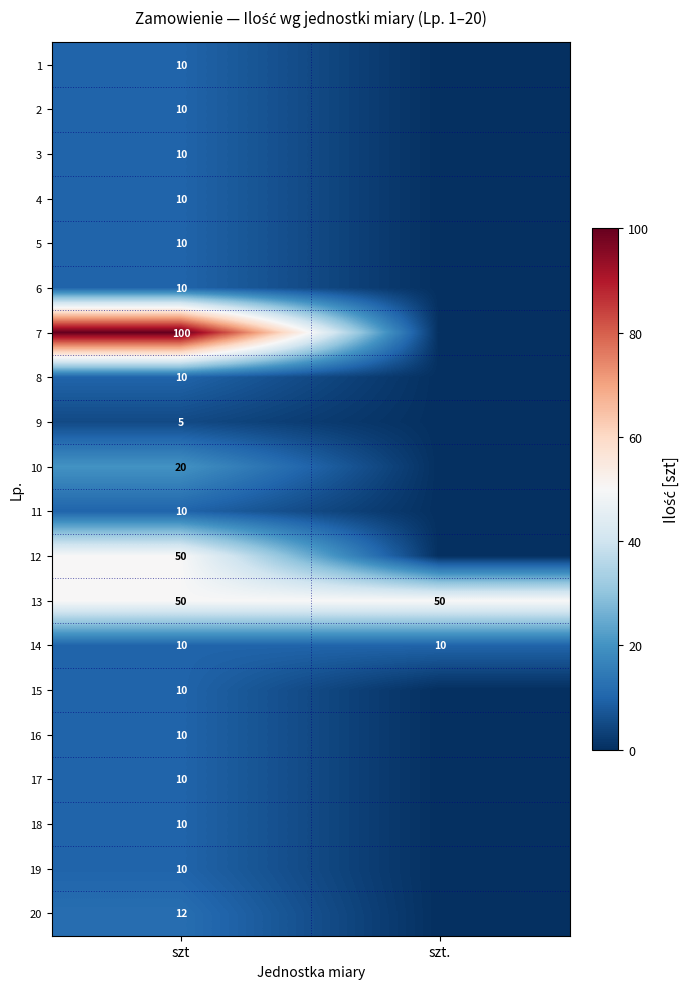

What is the difference between the highest and lowest values at szt?

95